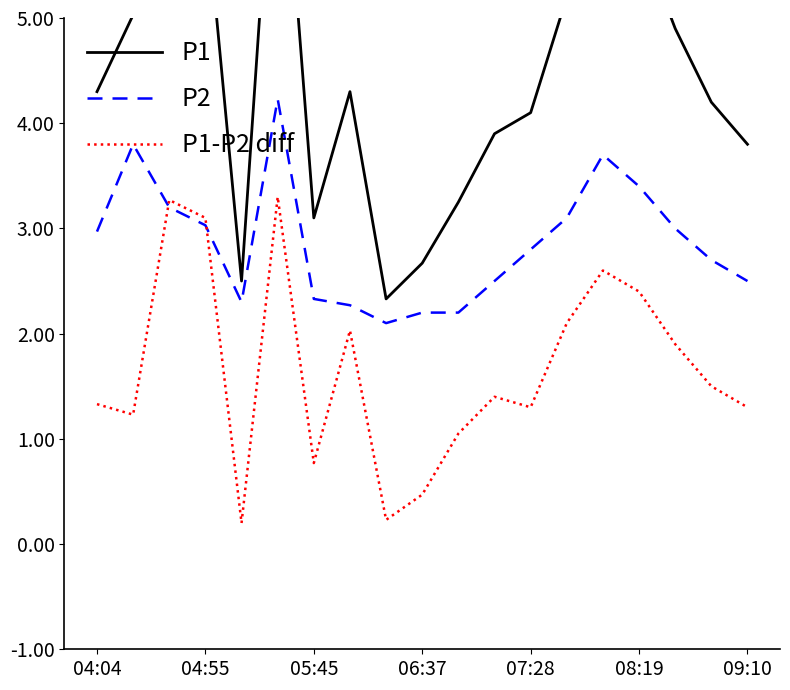

What is the value of the P1 point at the 11th from the left?

3.2